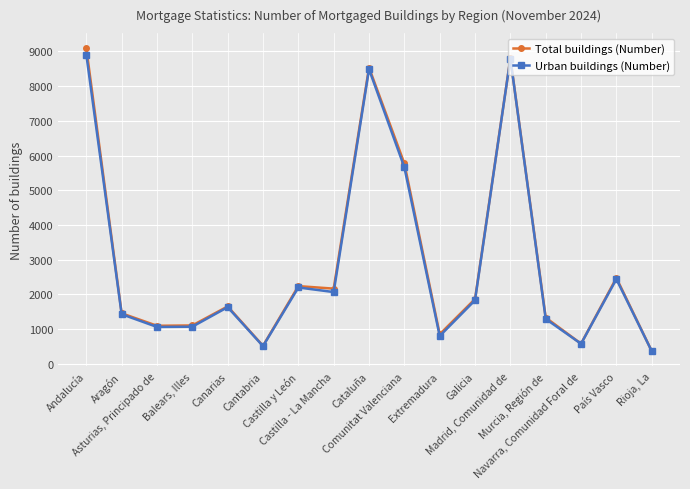

At which category does Total buildings (Number) reach its first local peak?

Canarias